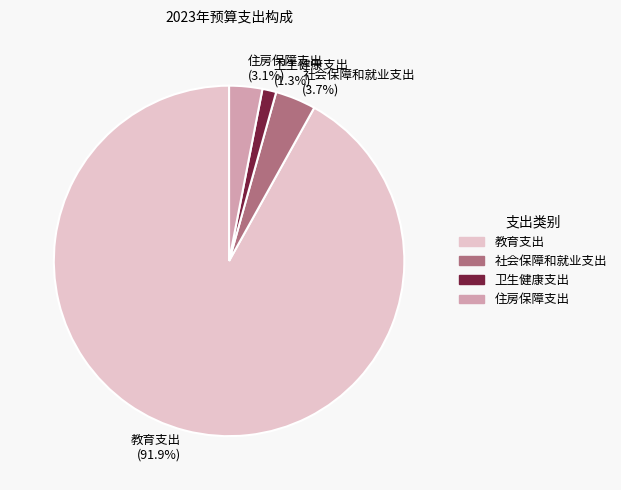

Do 卫生健康支出 and 住房保障支出 together represent more than half of the pie?

No